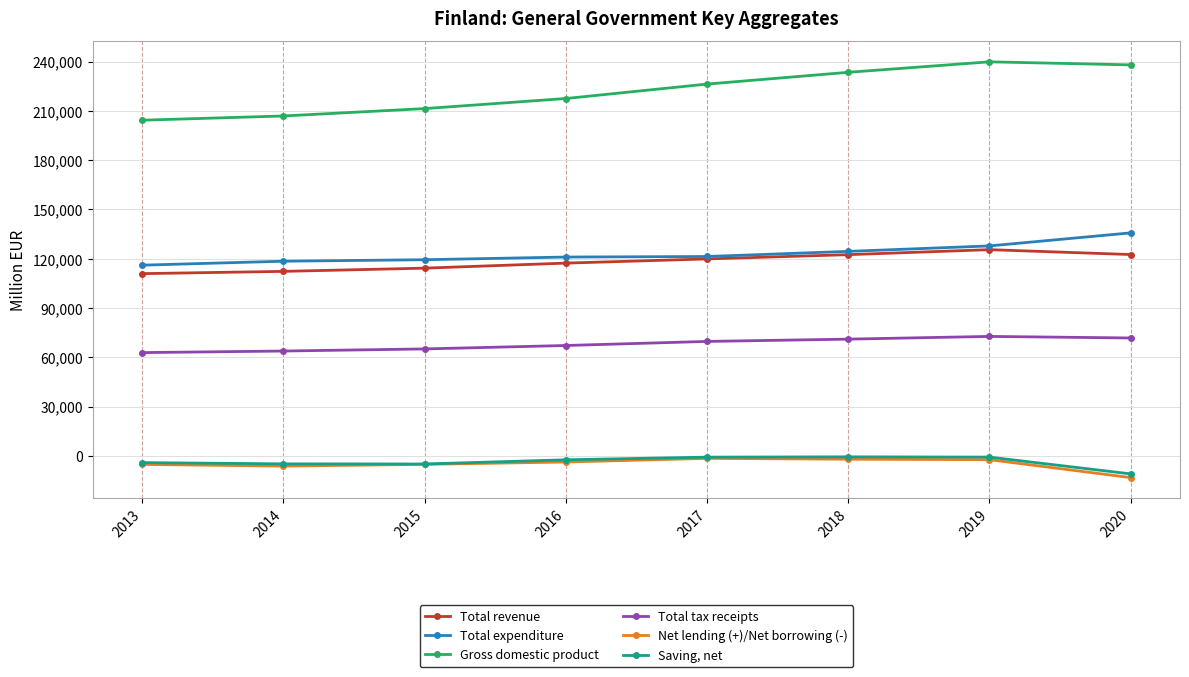

At which category does the chart reach its minimum across all series?

2020